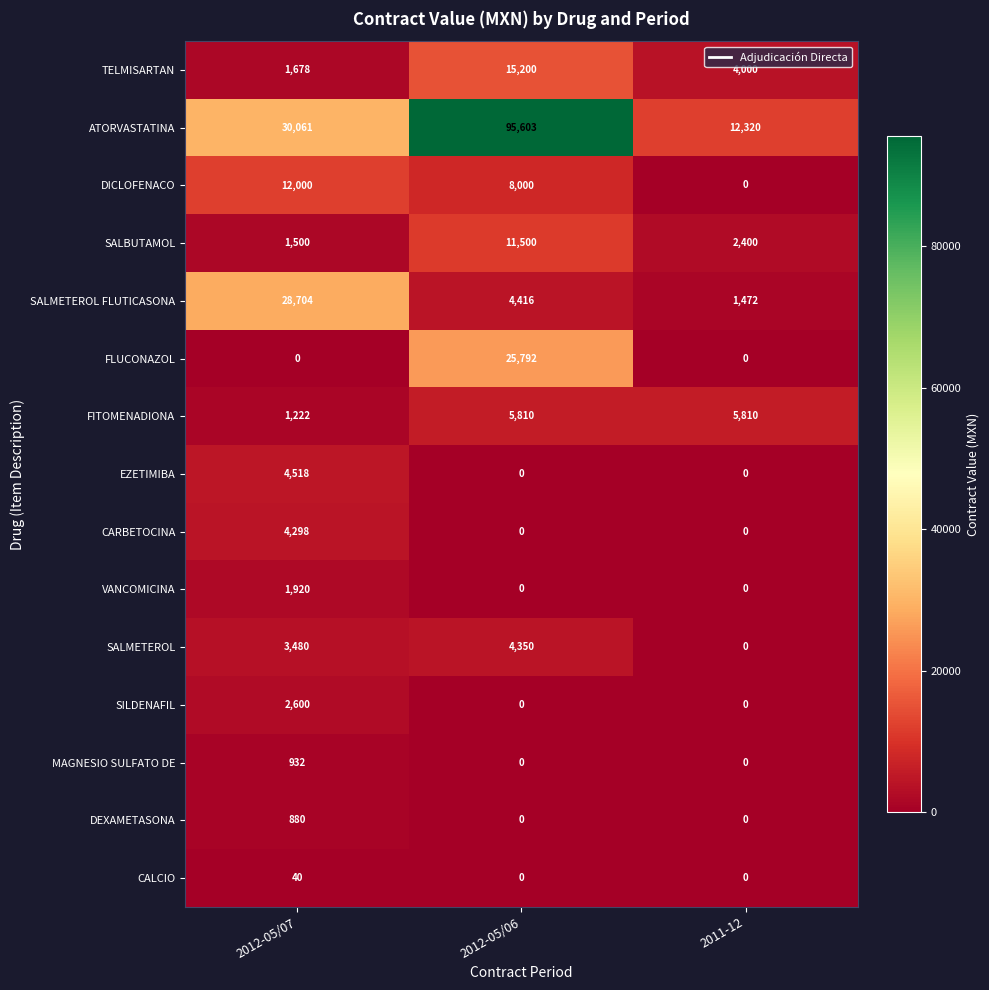

What is the difference between the highest and lowest values at 2011-12?

12320